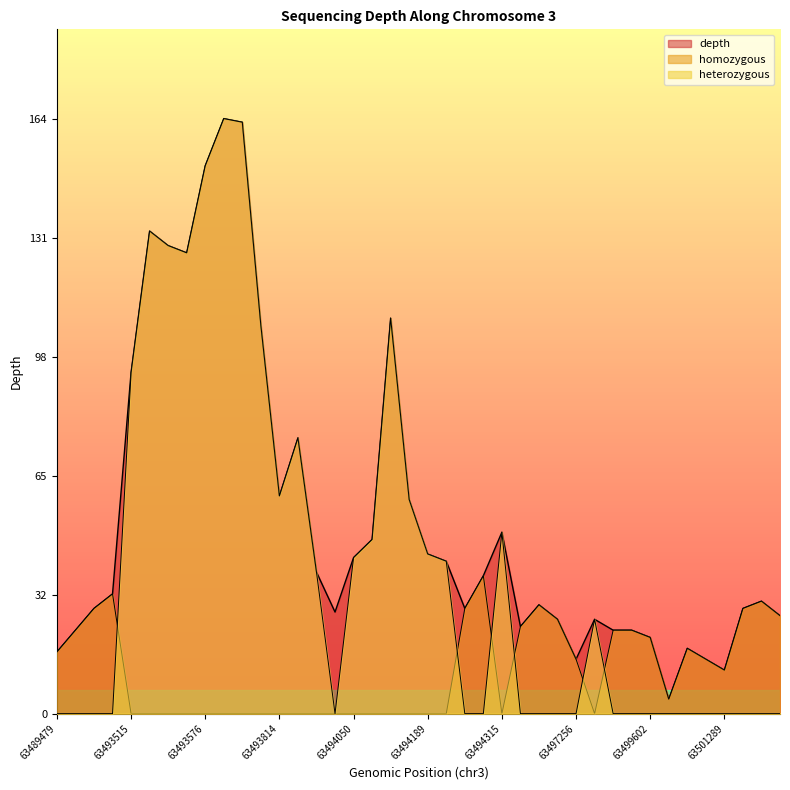

What are all the series names shown in the legend?

depth, homozygous, heterozygous